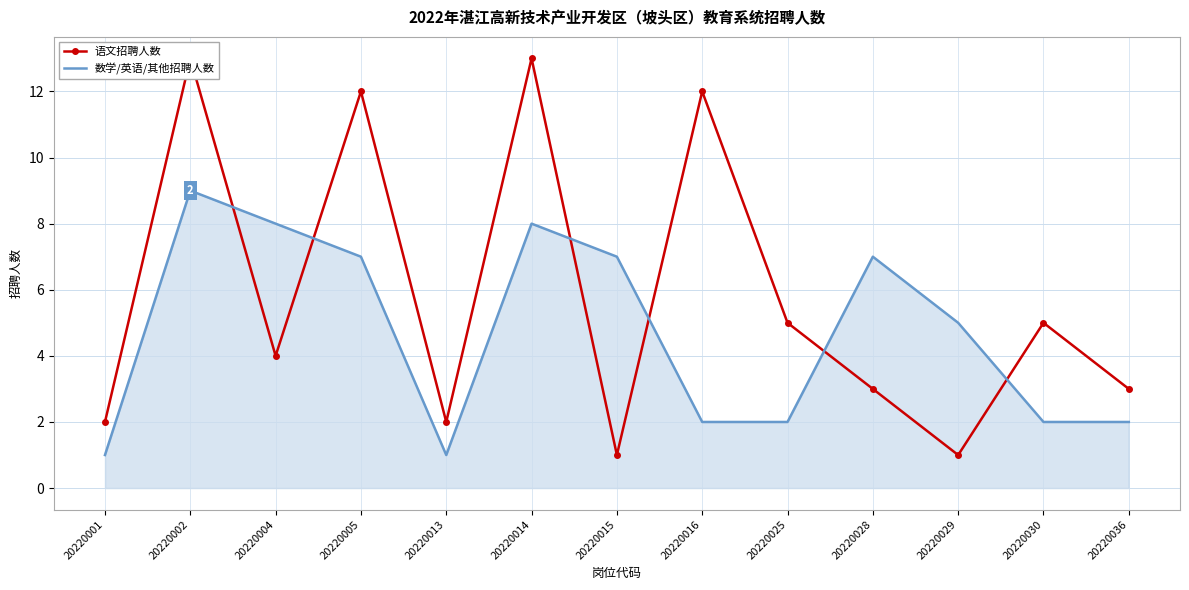

What is the value of the 数学/英语/其他招聘人数 point at the 3rd from the left?

8